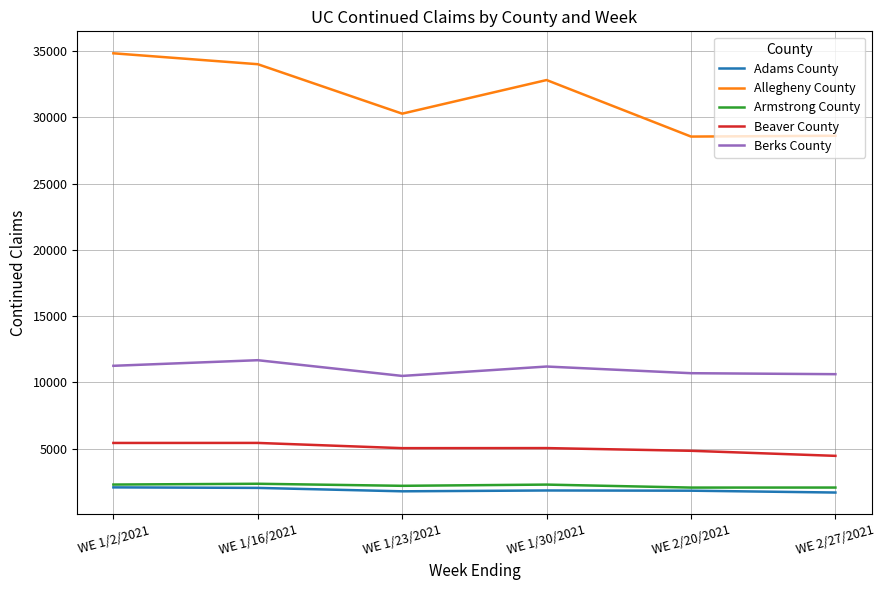

Which series has the widest spread of values?

Allegheny County